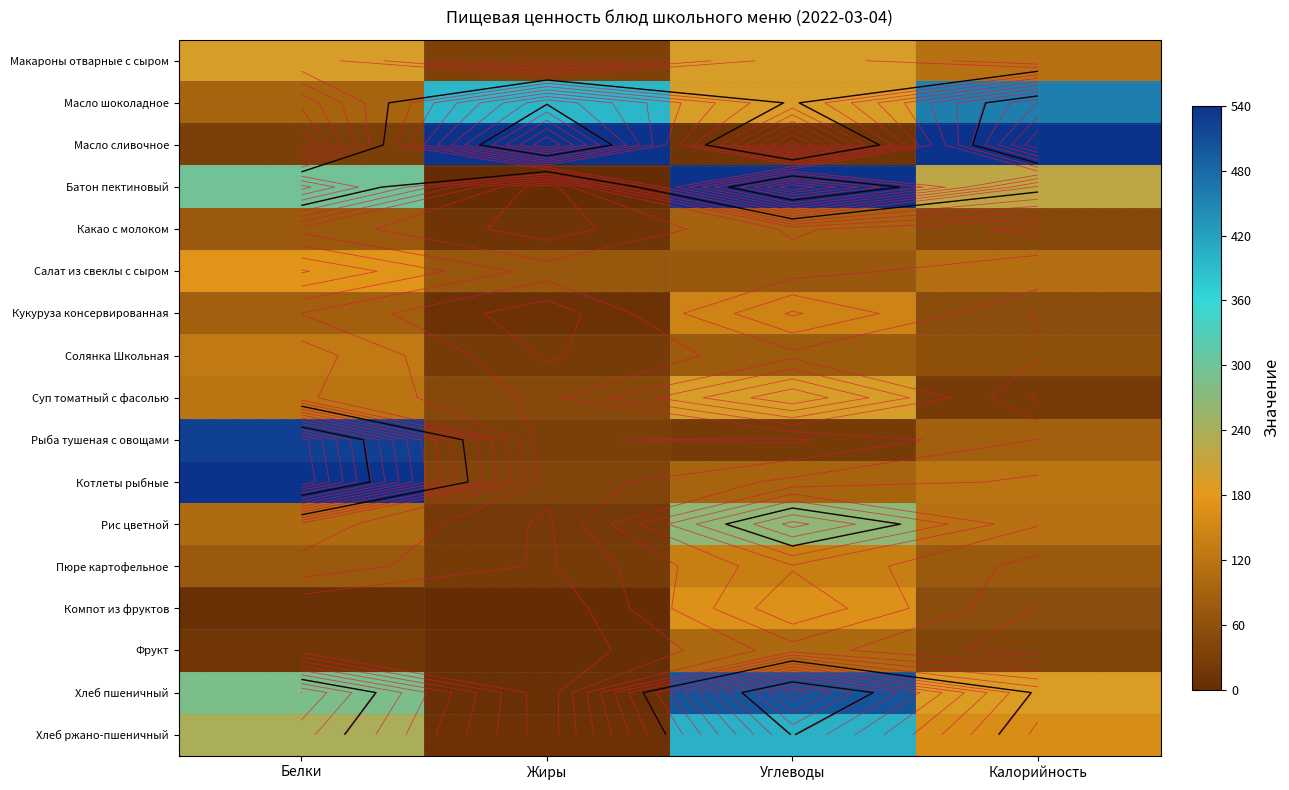

Count the number of categories in the chart.

4